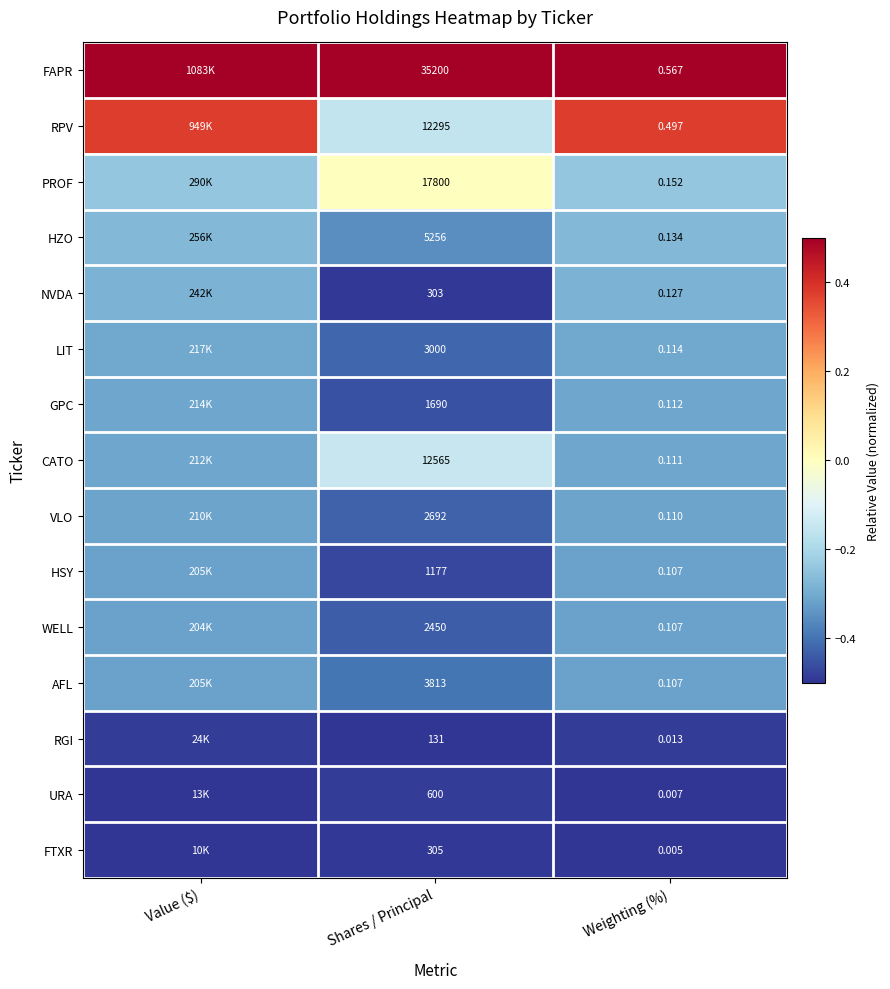

How many categories are shown in the chart?

3